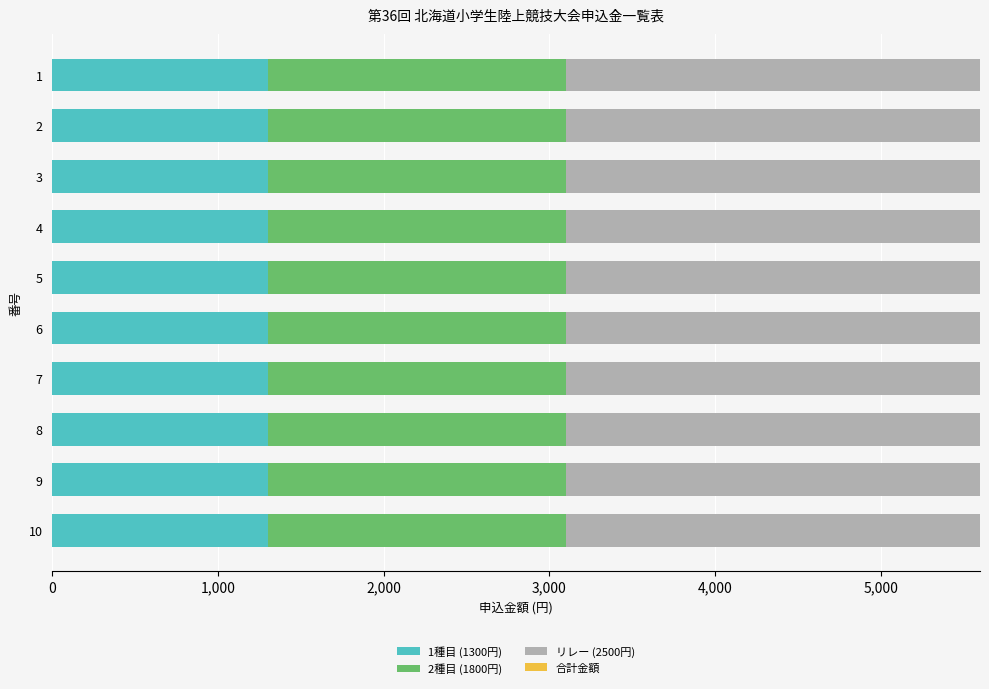

The value of 1種目 (1300円) at 1 is 790. True or false?

False